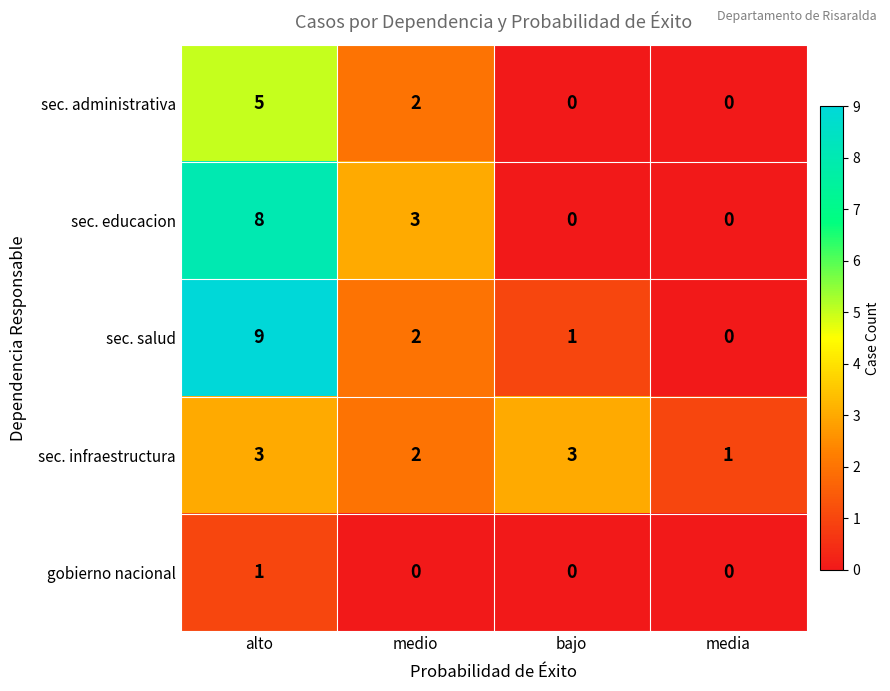

What is the maximum value shown in the chart?

9